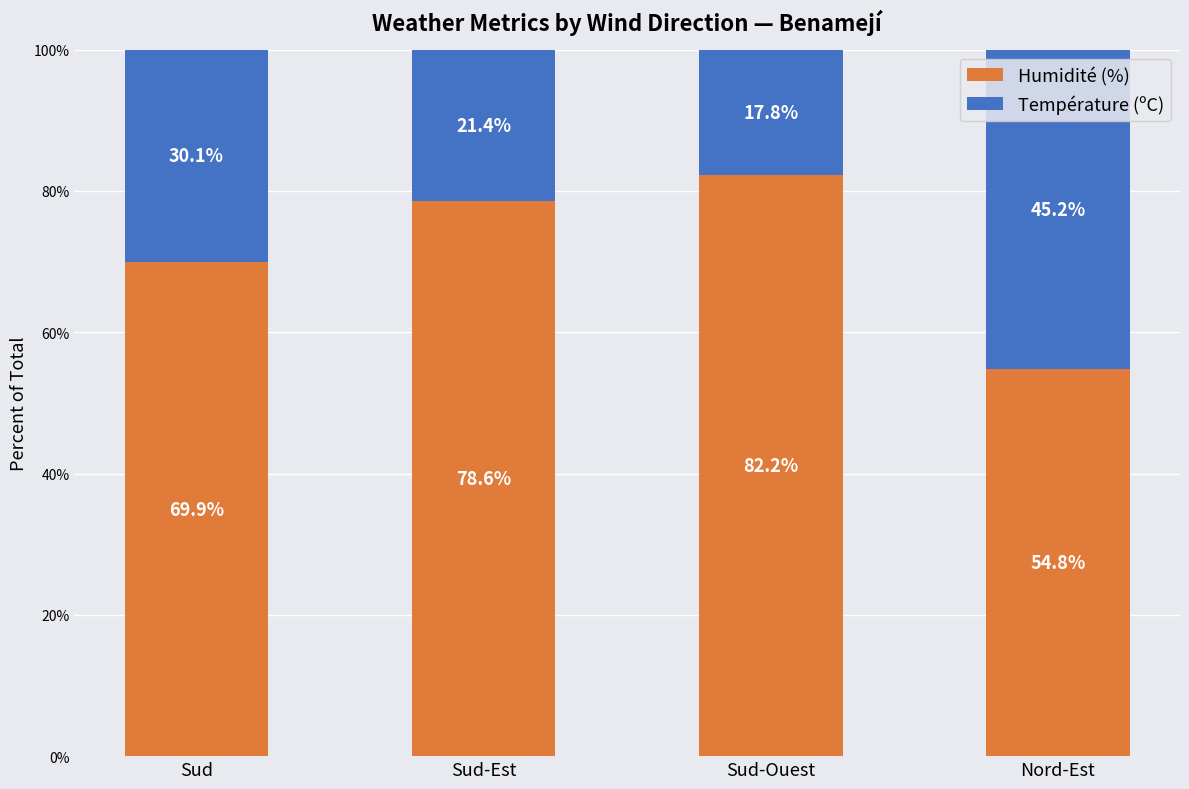

The value of Humidité (%) at Sud-Est is 24.7. True or false?

False